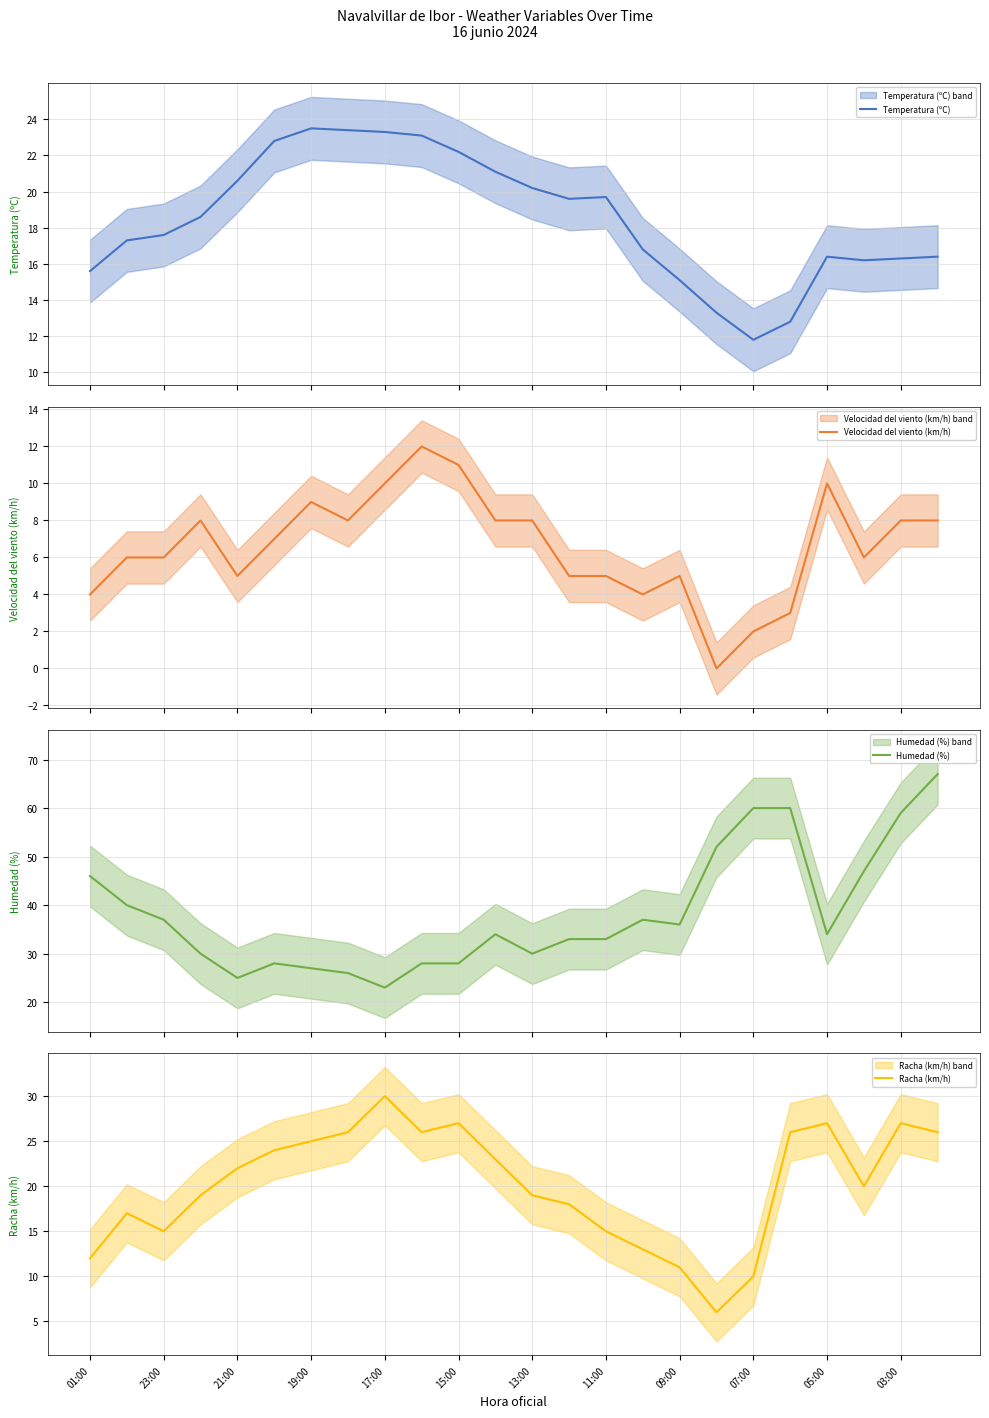

The value of Racha (km/h) at 01:00 is 12. True or false?

True